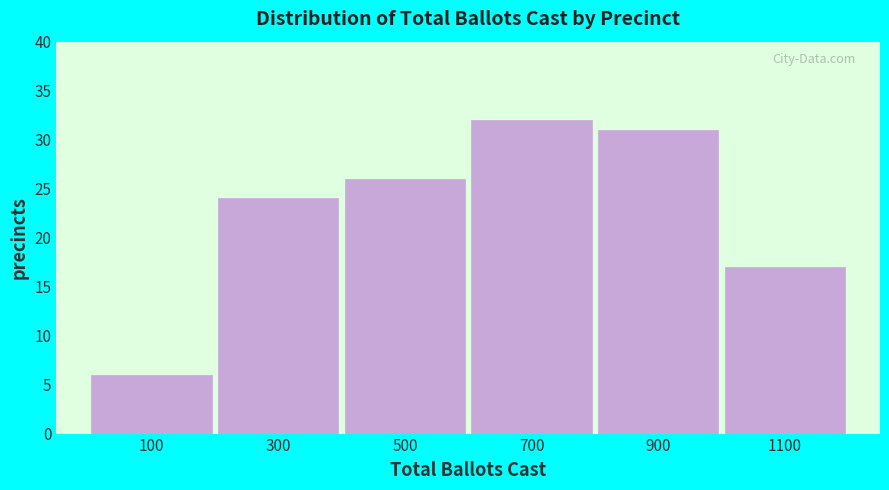

Which range on the x-axis has the tallest bar?

600 to 800